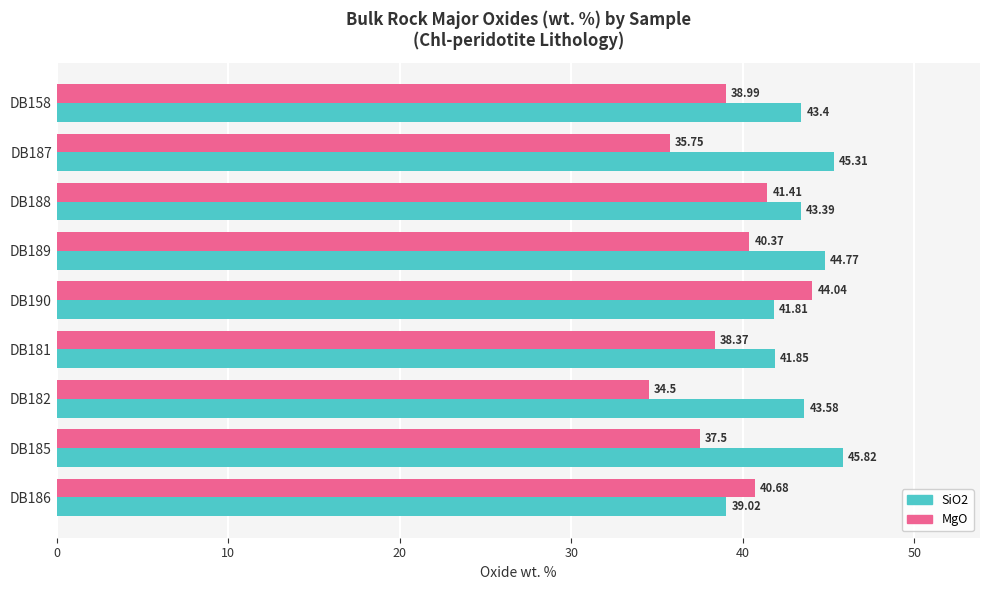

Rank the series at DB158 from lowest to highest value.

MgO, SiO2